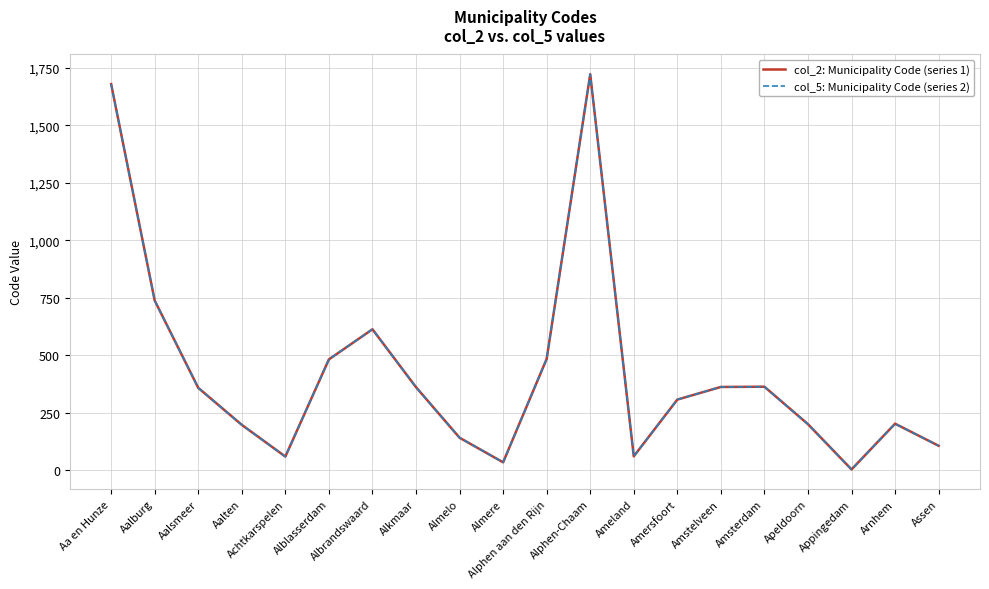

What is the total value across all series at Almere?

68